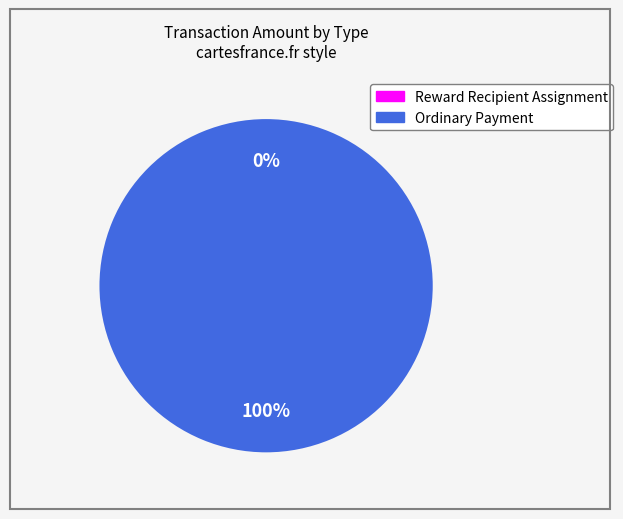

Count the number of slices in the pie.

2